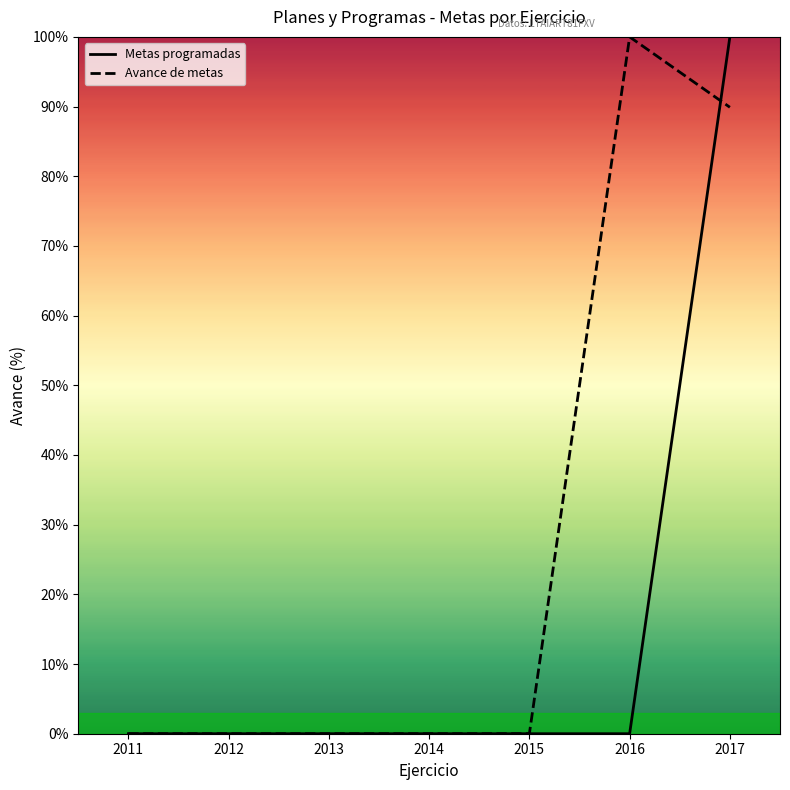

Which label corresponds to the largest value in the chart?

2017